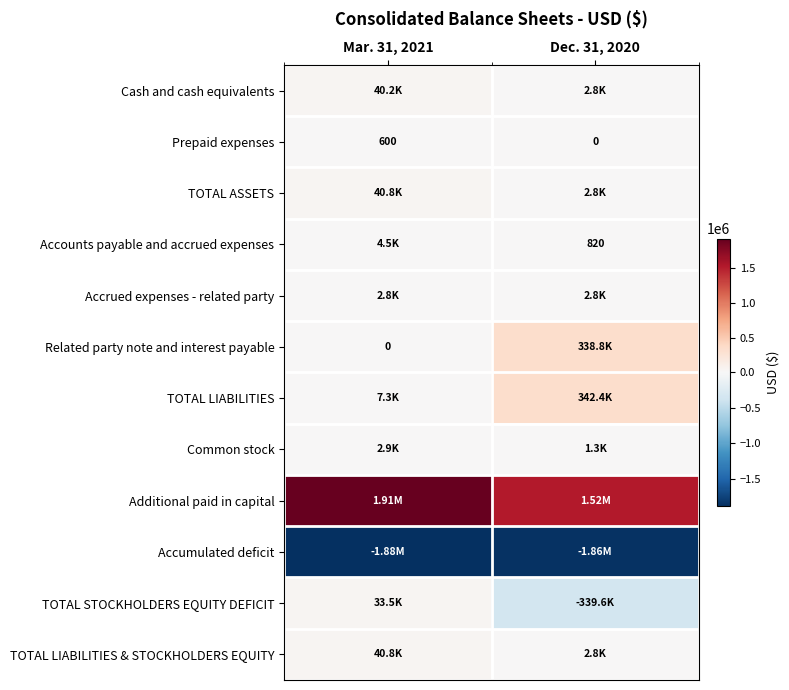

What is the difference between the Prepaid expenses values at Dec. 31, 2020 and Mar. 31, 2021?

600